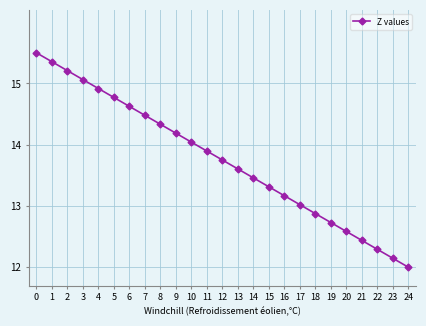

True or false: the data shows 14.3 at 8.

True